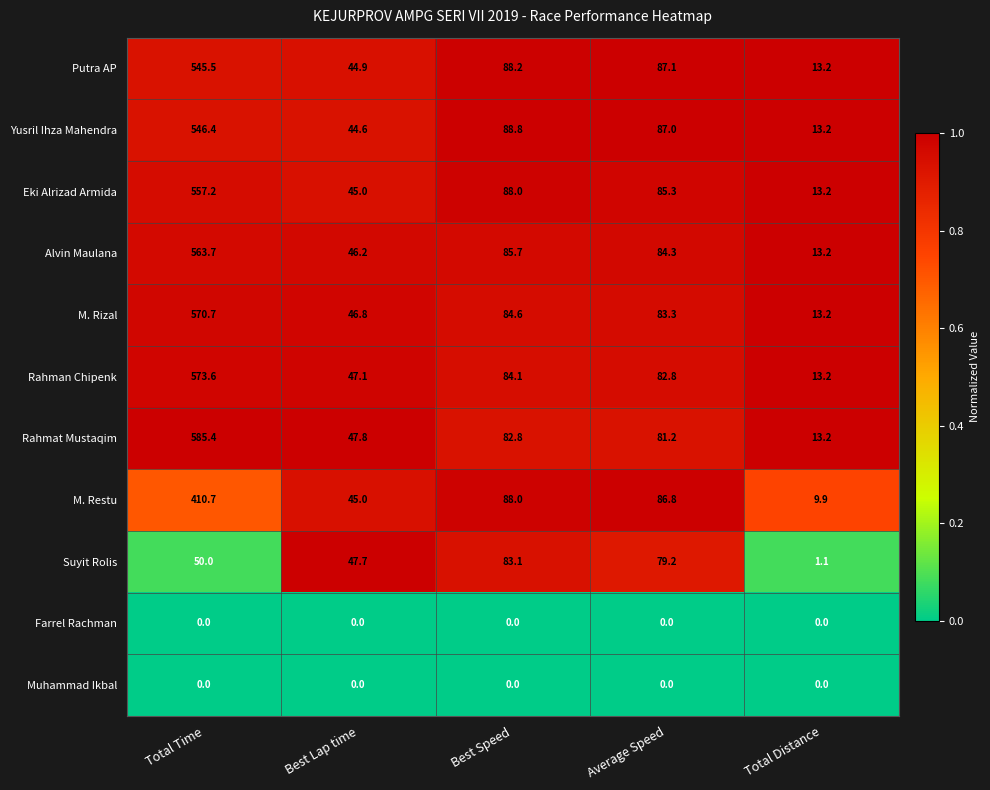

What is the maximum value shown in the chart?

585.4